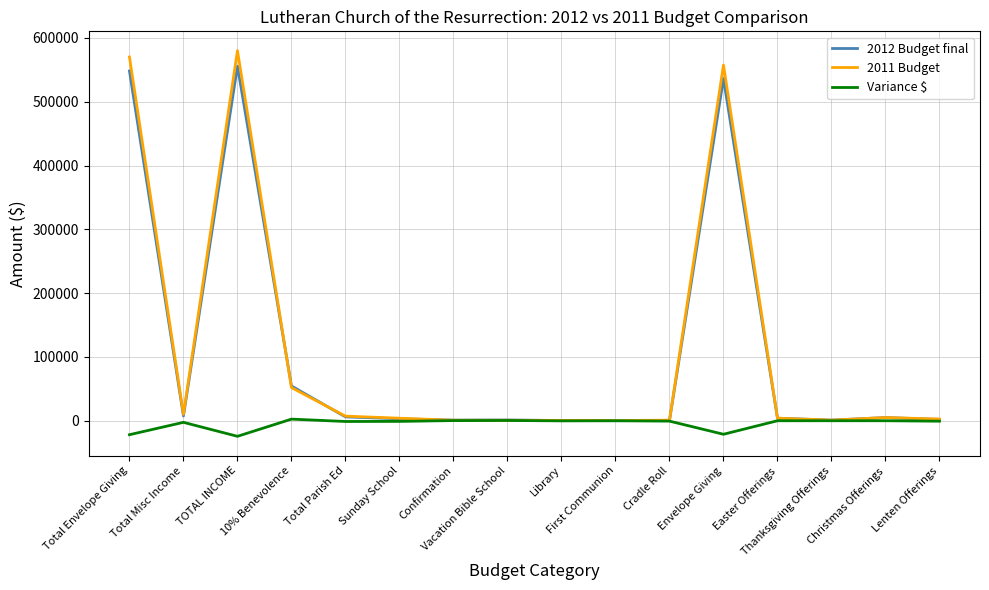

What is the lowest value of the 2011 Budget series?

200.0